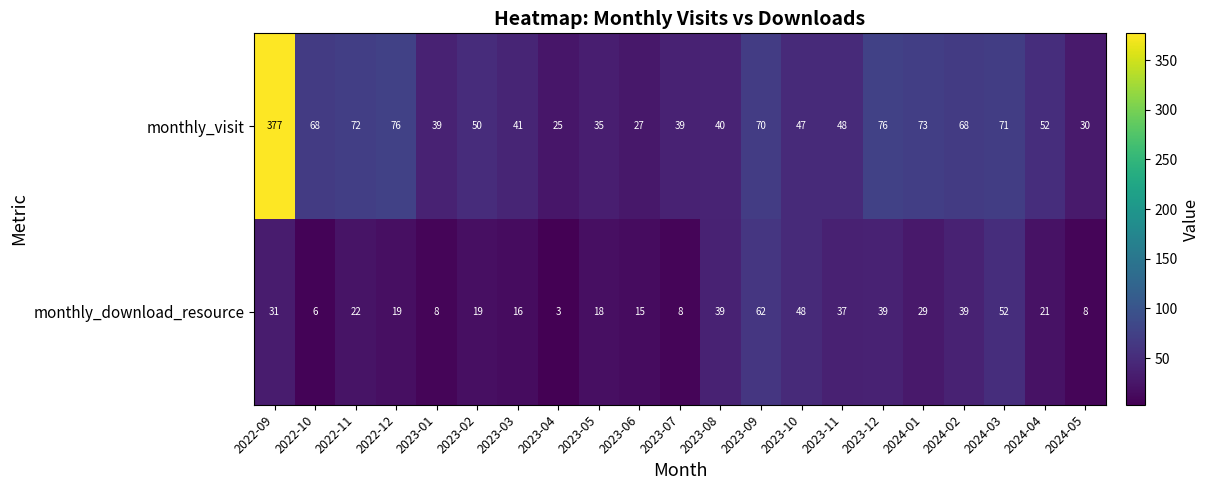

Between 2023-02 and 2023-08, which series saw the biggest shift?

monthly_download_resource